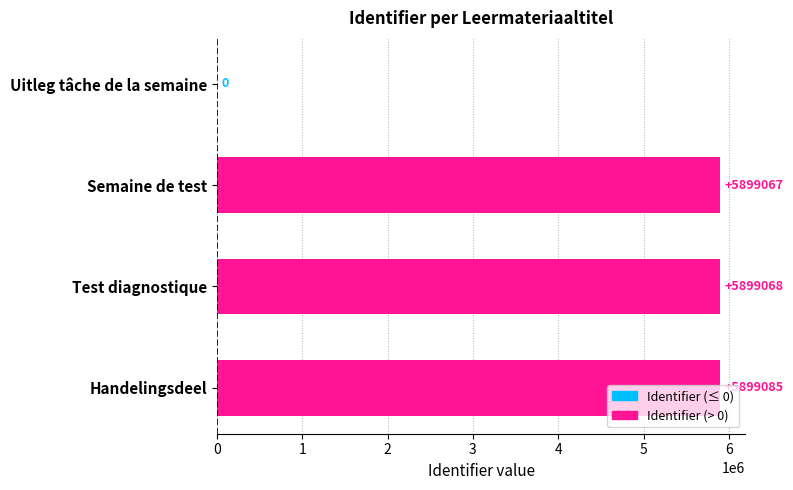

What is the sum of the values at Uitleg tâche de la semaine and Handelingsdeel?

5899085